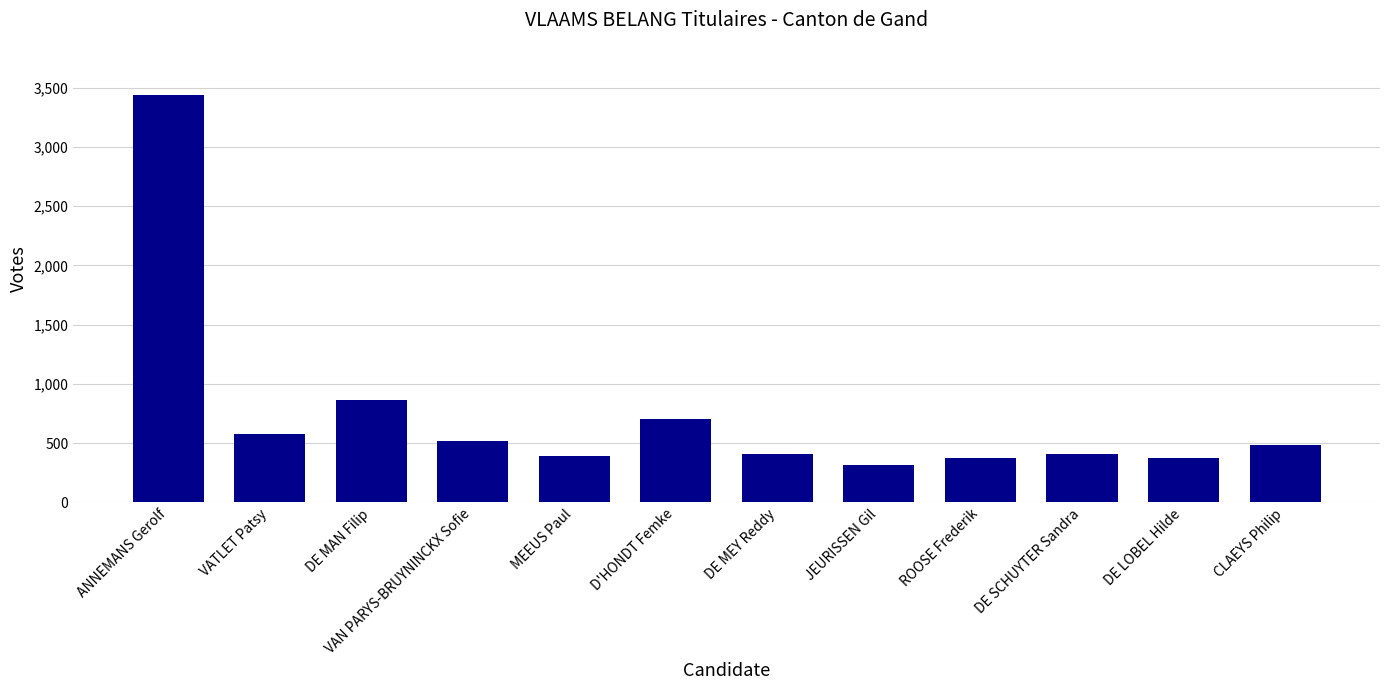

Approximately how many times larger is the value at D'HONDT Femke compared to CLAEYS Philip?

1.5